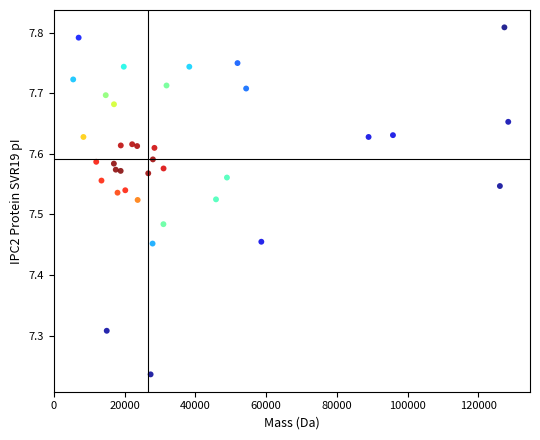

What is the range of Y values (max minus min)?

0.6